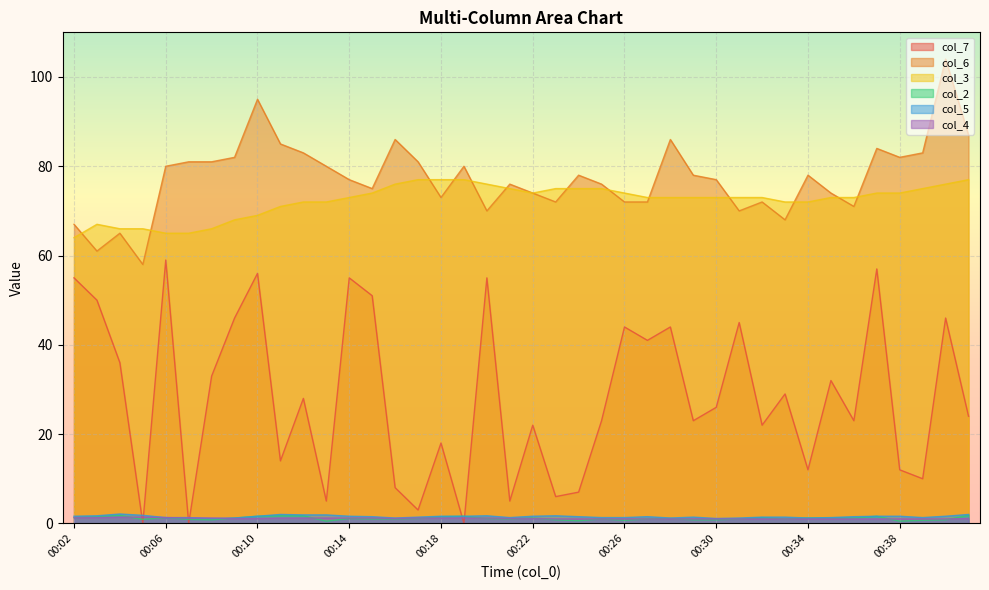

What is the value of the col_3 point at the 30th from the left?

73.0